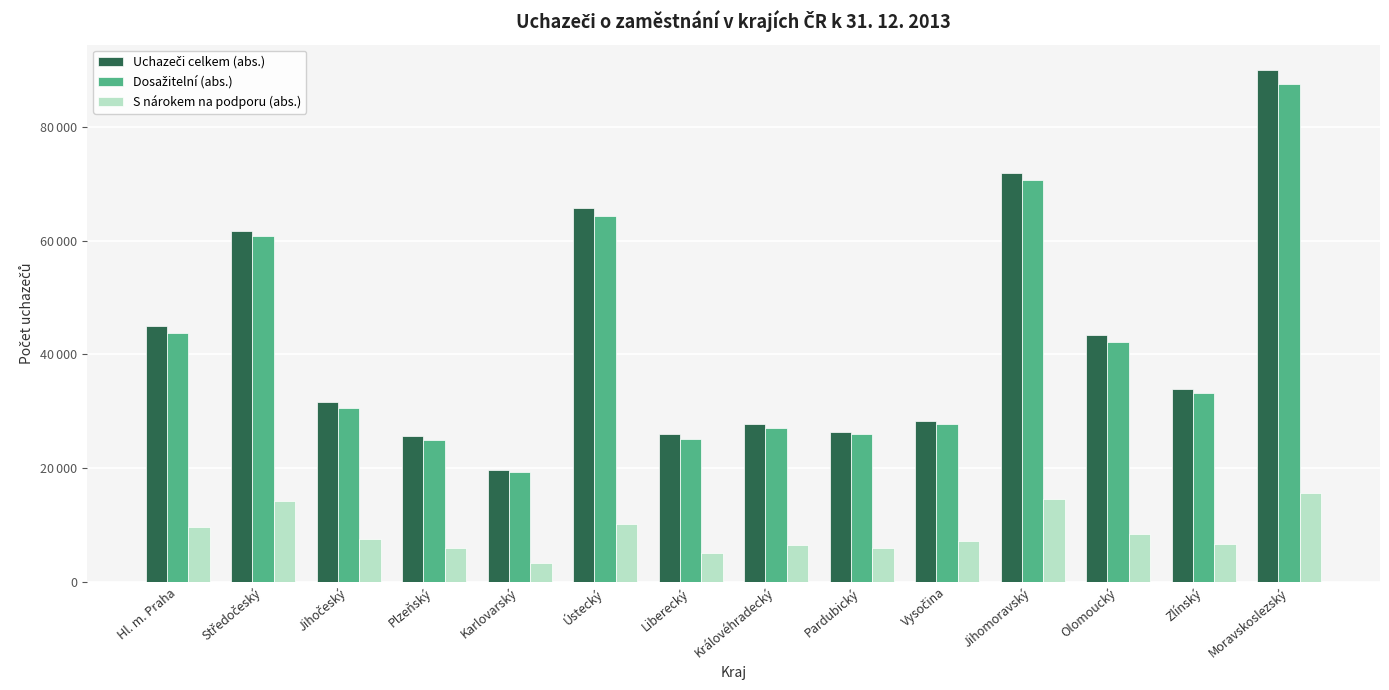

Are the bars grouped side by side (vs. stacked)?

Yes